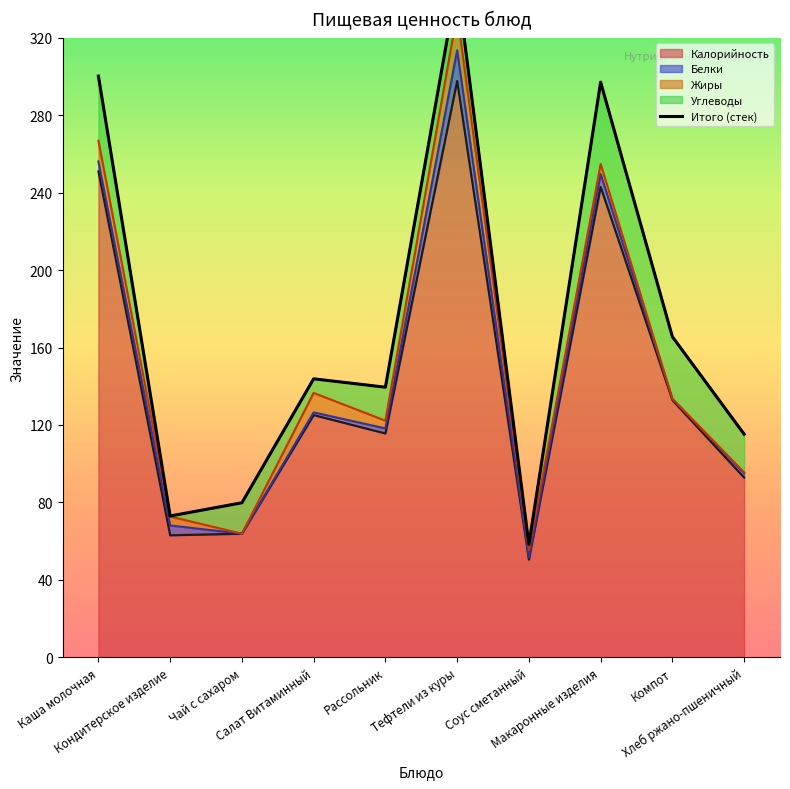

Where is the first local minimum?

Кондитерское изделие